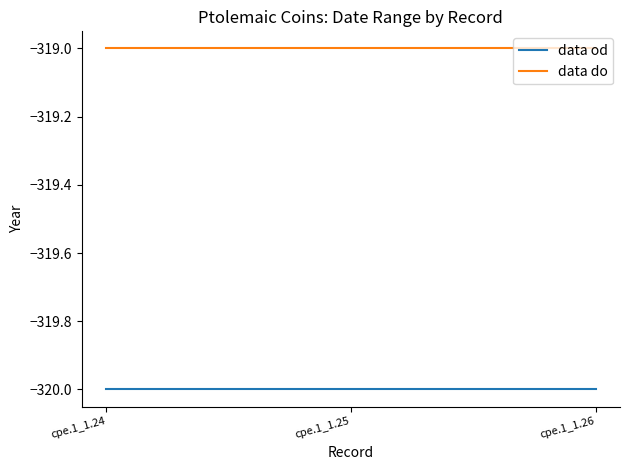

What is the sum of the data od values at cpe.1_1.26 and cpe.1_1.25?

-640